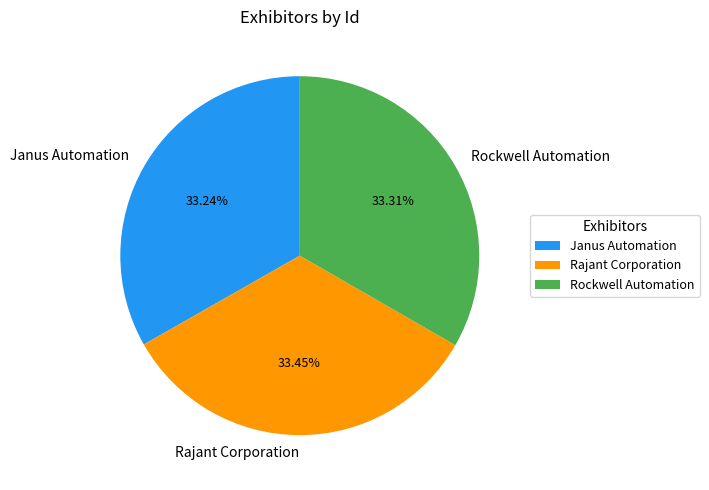

What is the ratio of the value at Rockwell Automation to the value at Janus Automation?

1.0